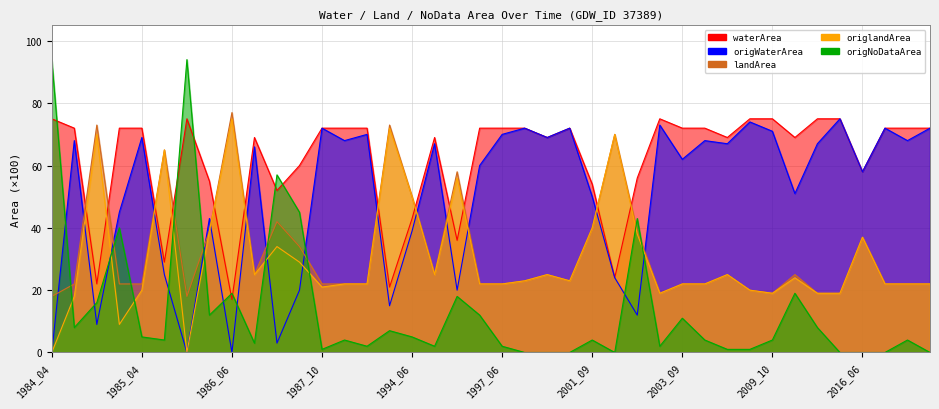

What value does the origWaterArea series have at 1990_09?

70.0